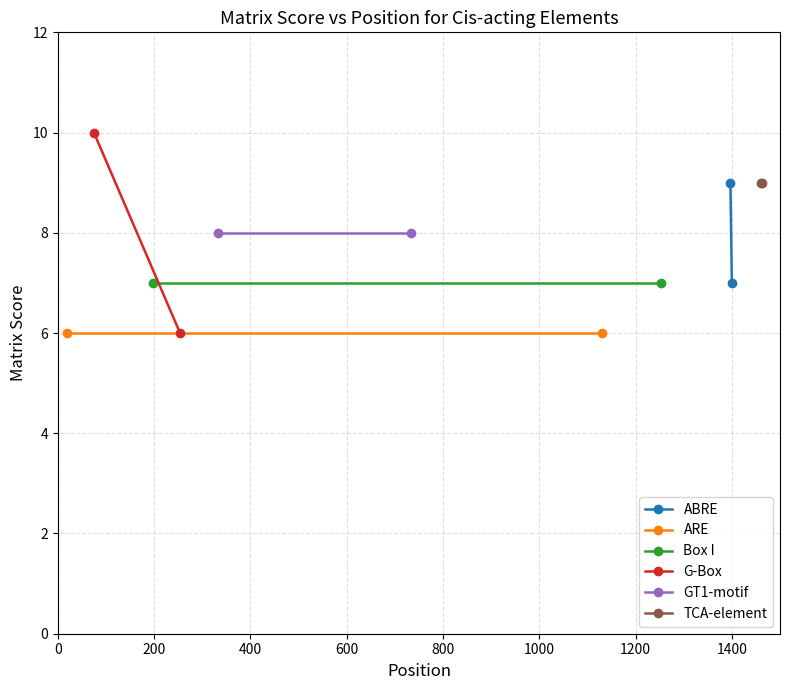

True or false: ABRE has a value of 2 at 200.

False